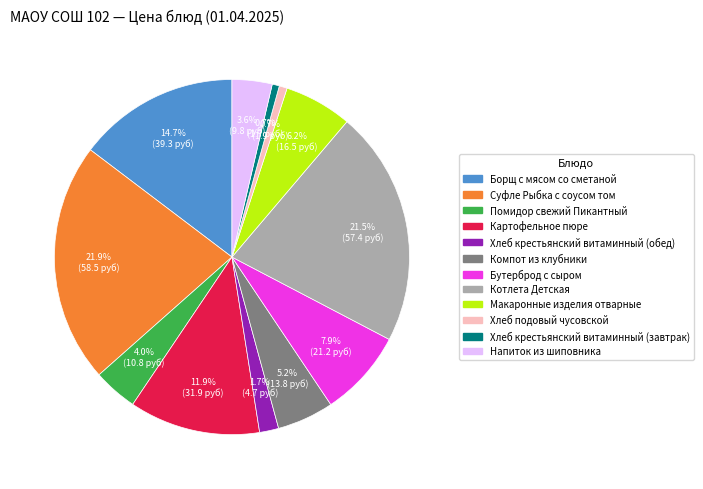

Does Суфле Рыбка с соусом том account for over 50% of the chart?

No